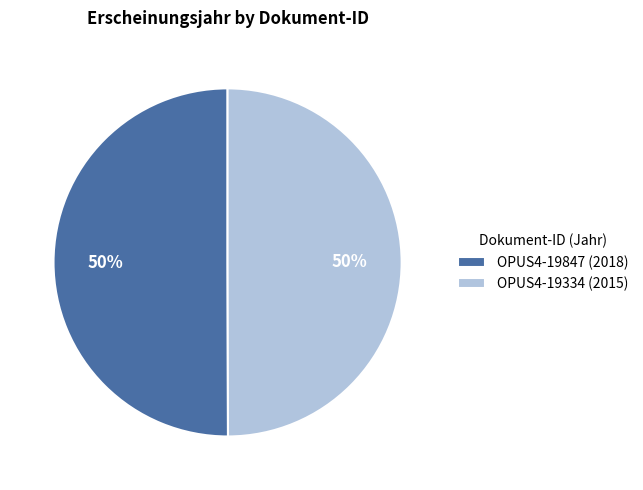

Do OPUS4-19847 (2018) and OPUS4-19334 (2015) together represent more than half of the pie?

Yes